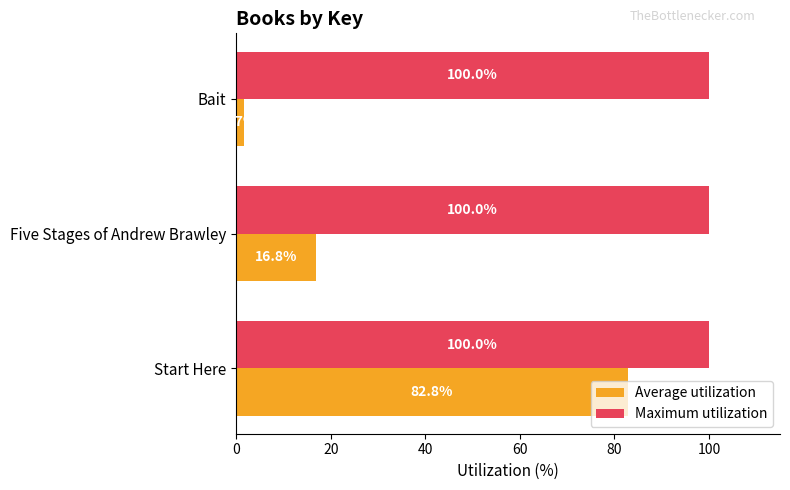

Where is Average utilization nearest to the value 42?

Five Stages of Andrew Brawley